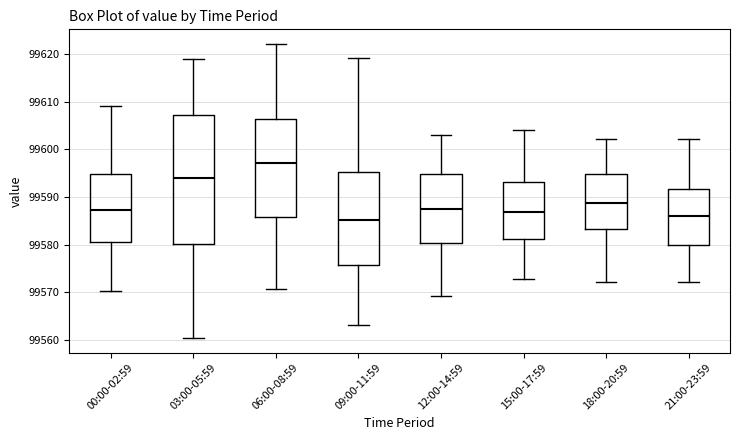

Which box's median line is the highest?

06:00-08:59